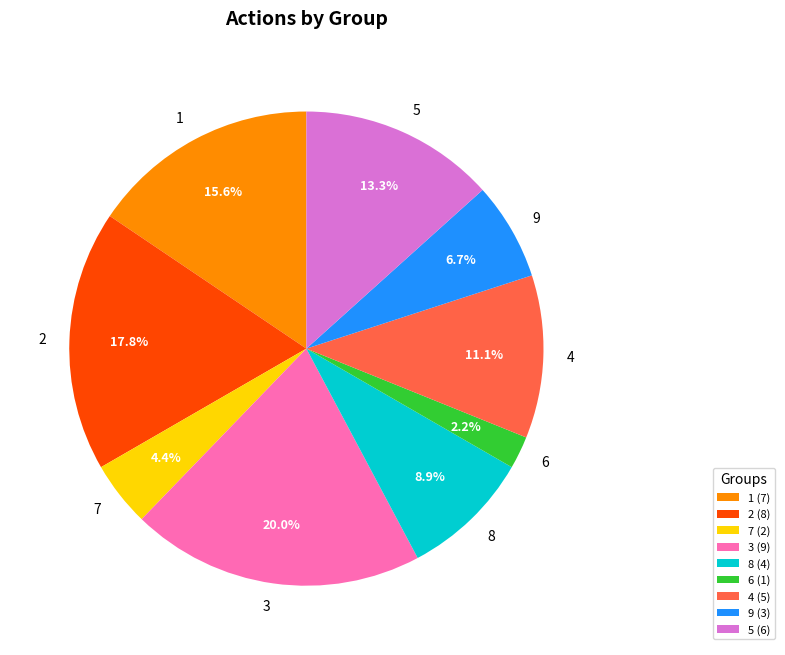

What portion of the pie excludes 8?

91.1%